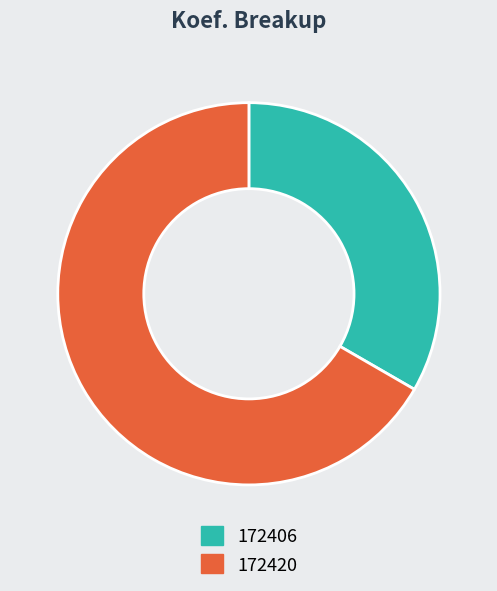

Is it true that 172406 is 33% of the pie?

True